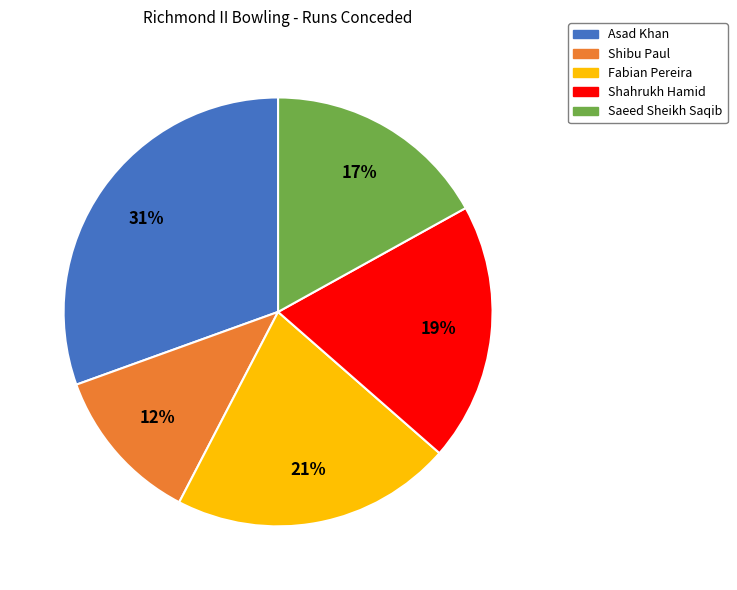

How many segments does this pie chart have?

5